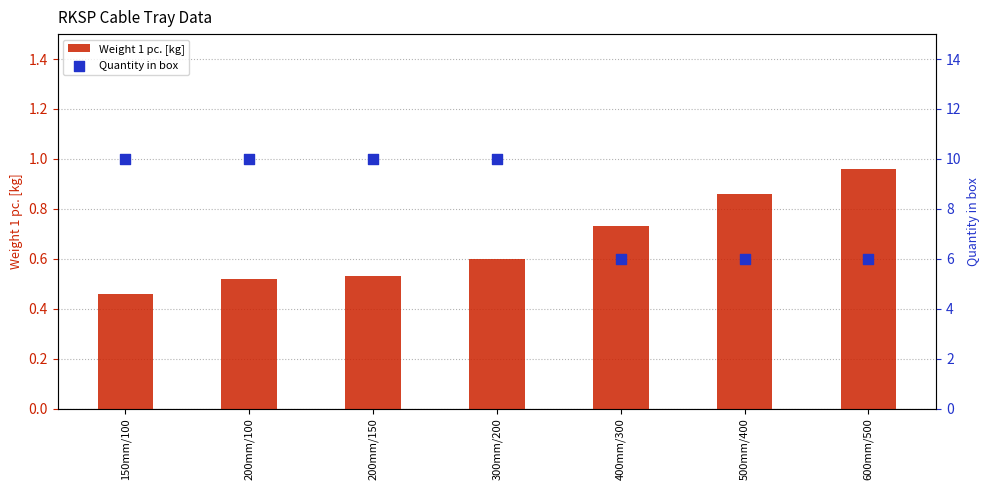

What are all the series names shown in the legend?

Weight 1 pc. [kg], Quantity in box